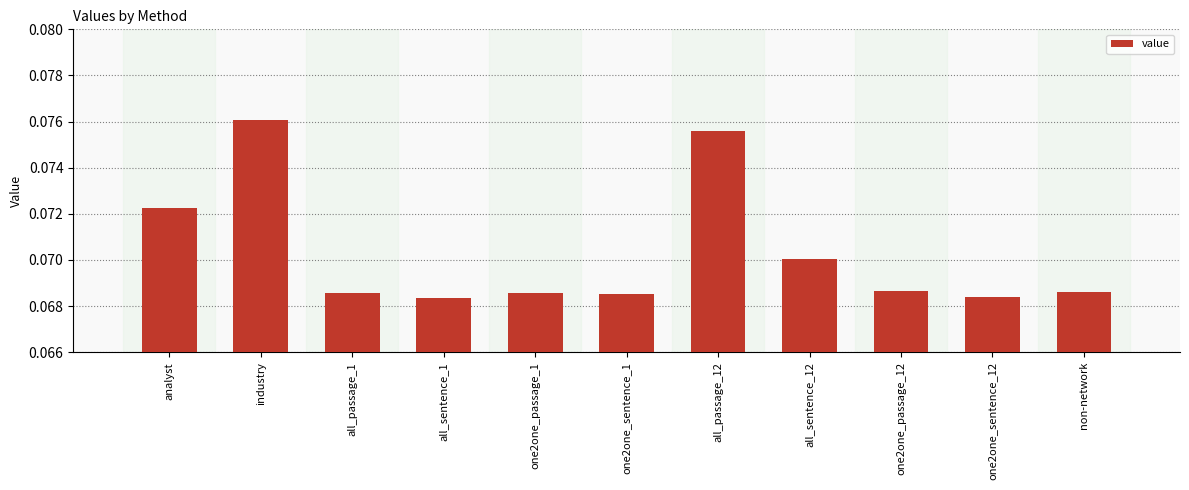

Count the values in the range 0 to 1.

11